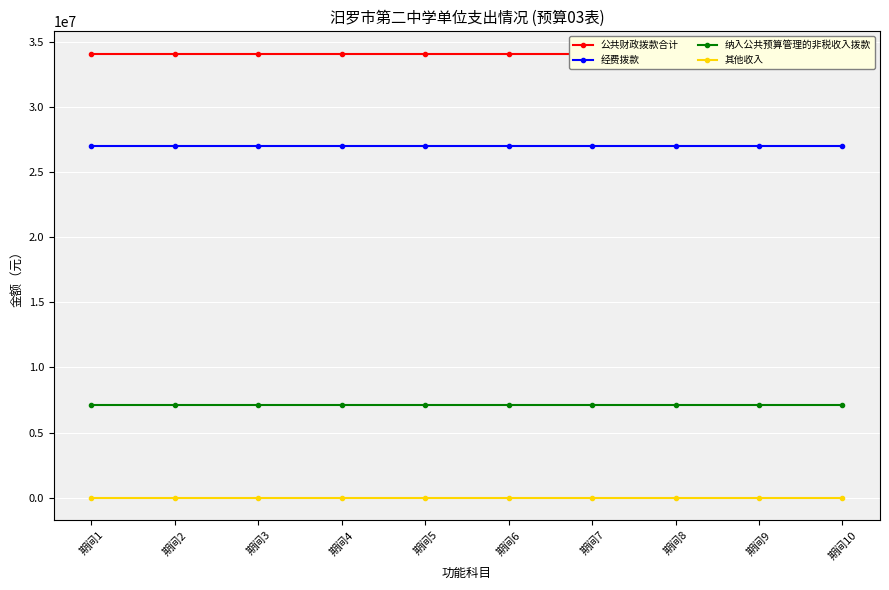

List the series in order of their overall mean, lowest first.

其他收入, 纳入公共预算管理的非税收入拨款, 经费拨款, 公共财政拨款合计